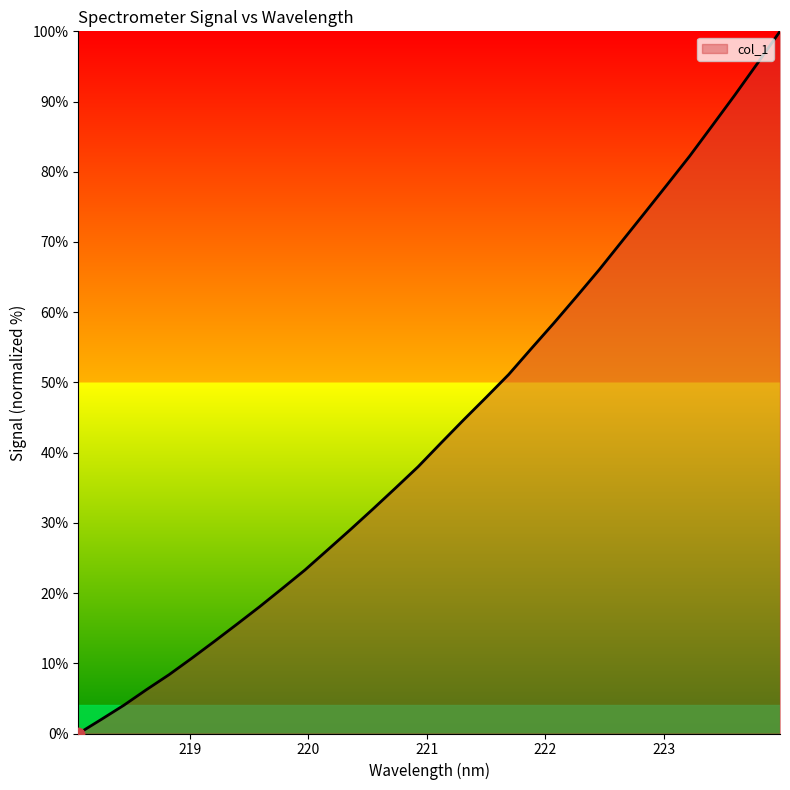

What is the difference between the maximum and minimum values?

100.0